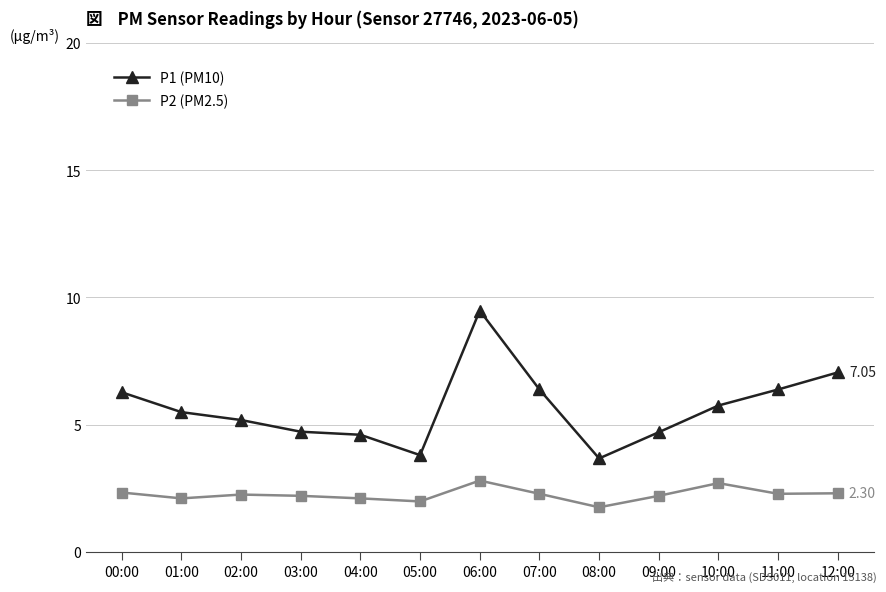

What are all the series names shown in the legend?

P1 (PM10), P2 (PM2.5)